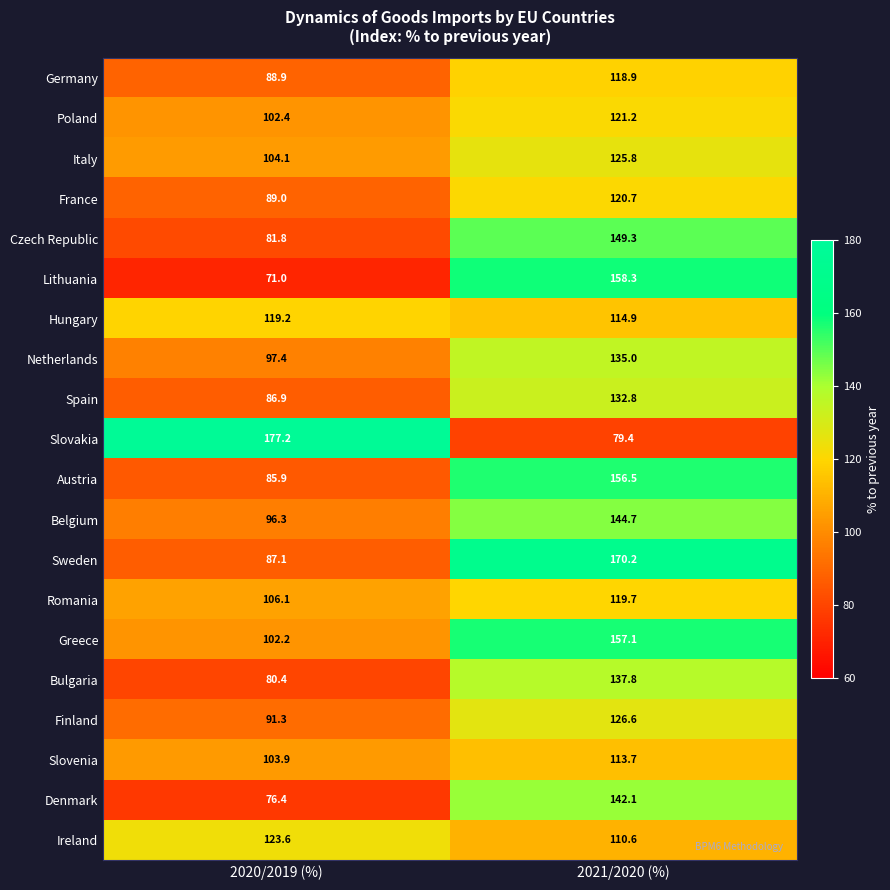

How many categories are shown in the chart?

2